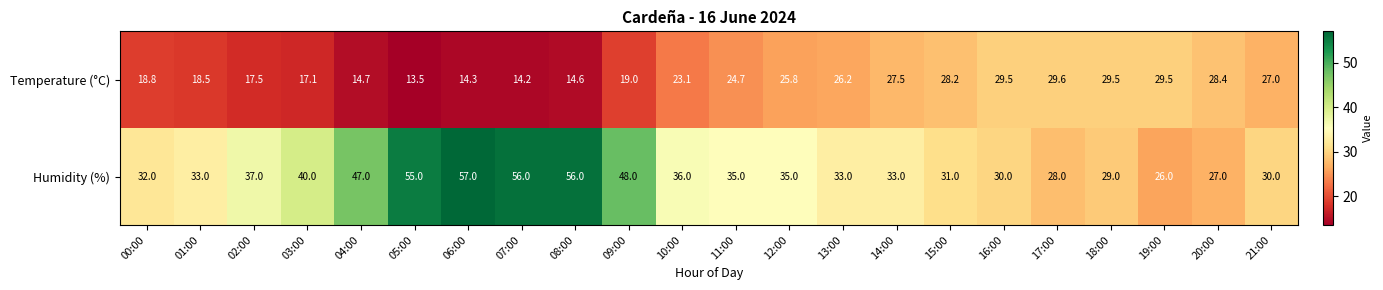

Which series has the largest total across all categories?

Humidity (%)